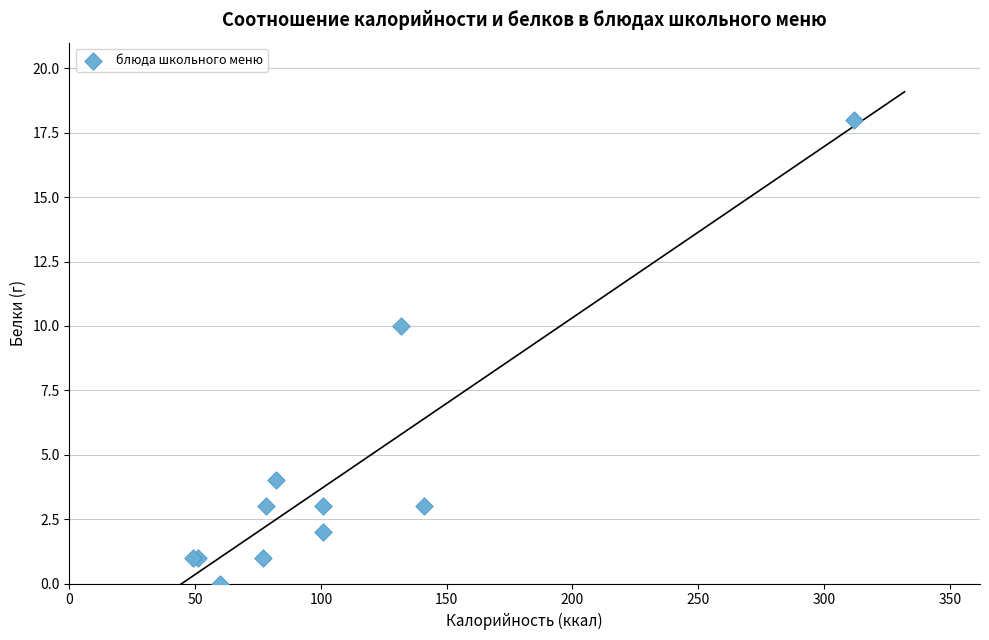

What Y value in the scatter plot is closest to 9?

10